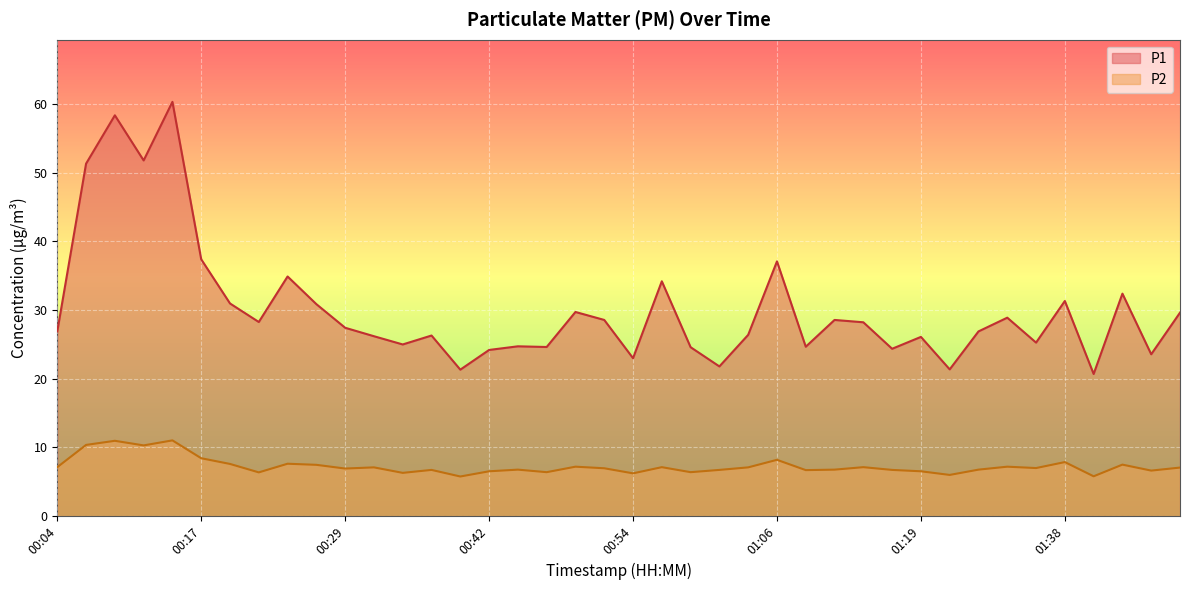

True or false: P1 and P2 intersect in this chart.

False